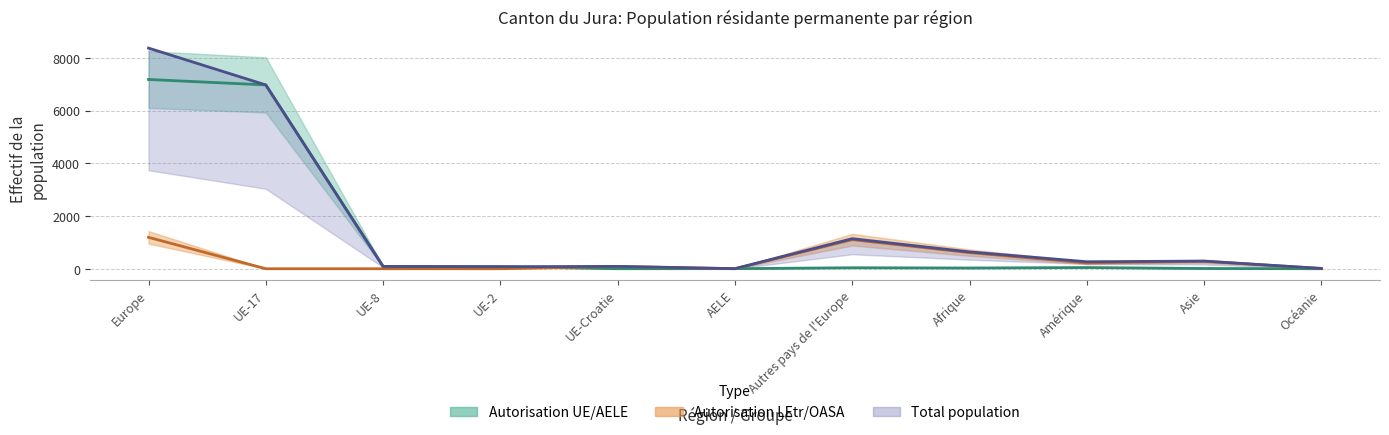

What is the label of the 10th point from the left?

Asie